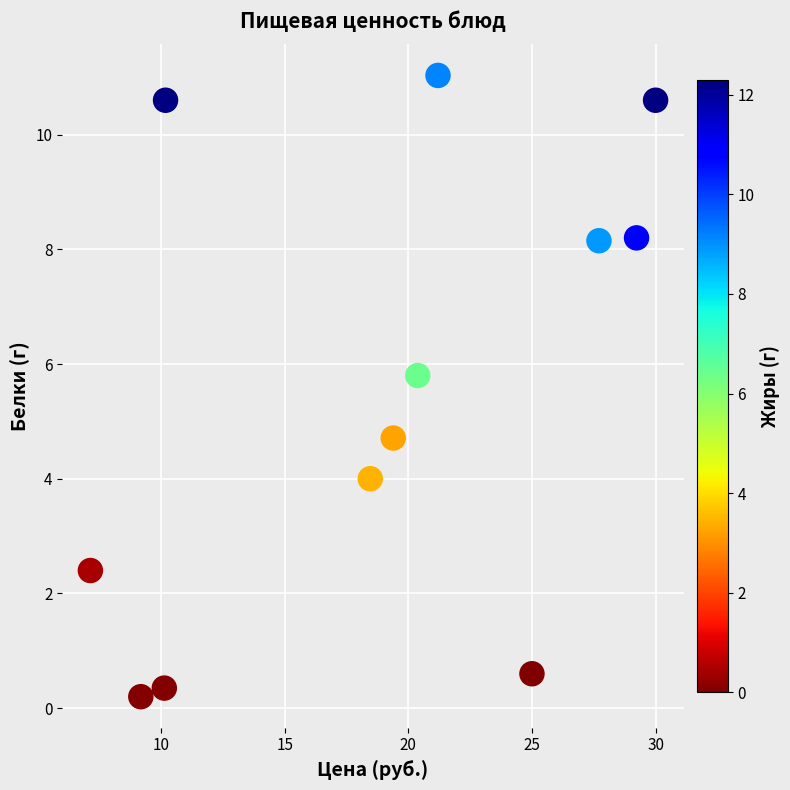

What Y value in the scatter plot is closest to 5?

4.7